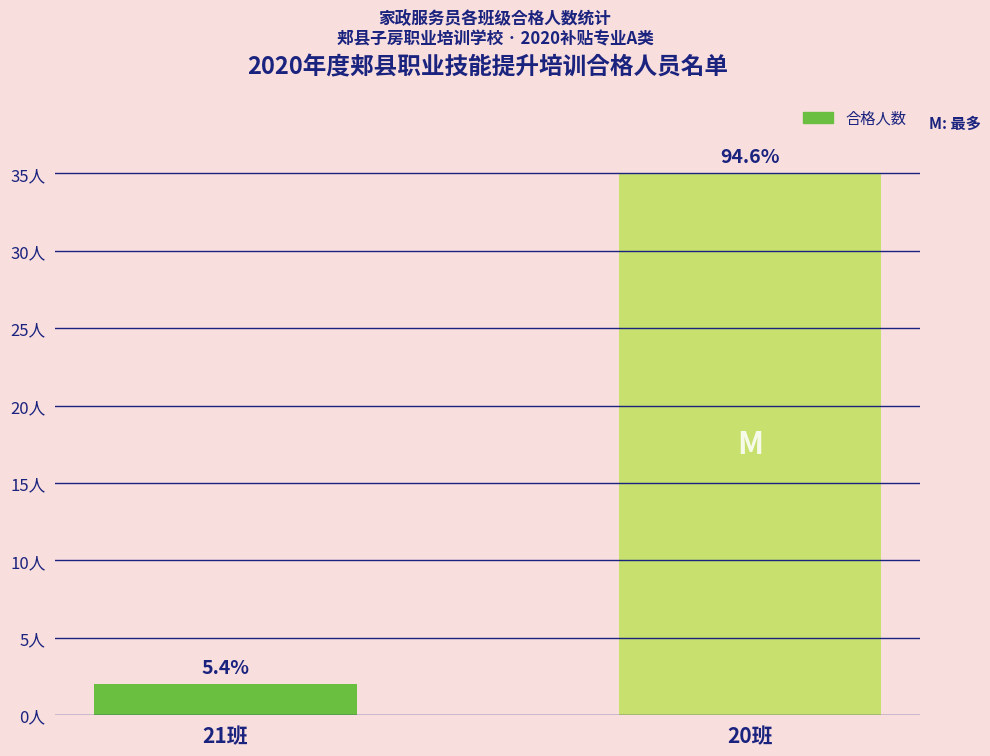

List the labels in order of value, largest first.

20班, 21班